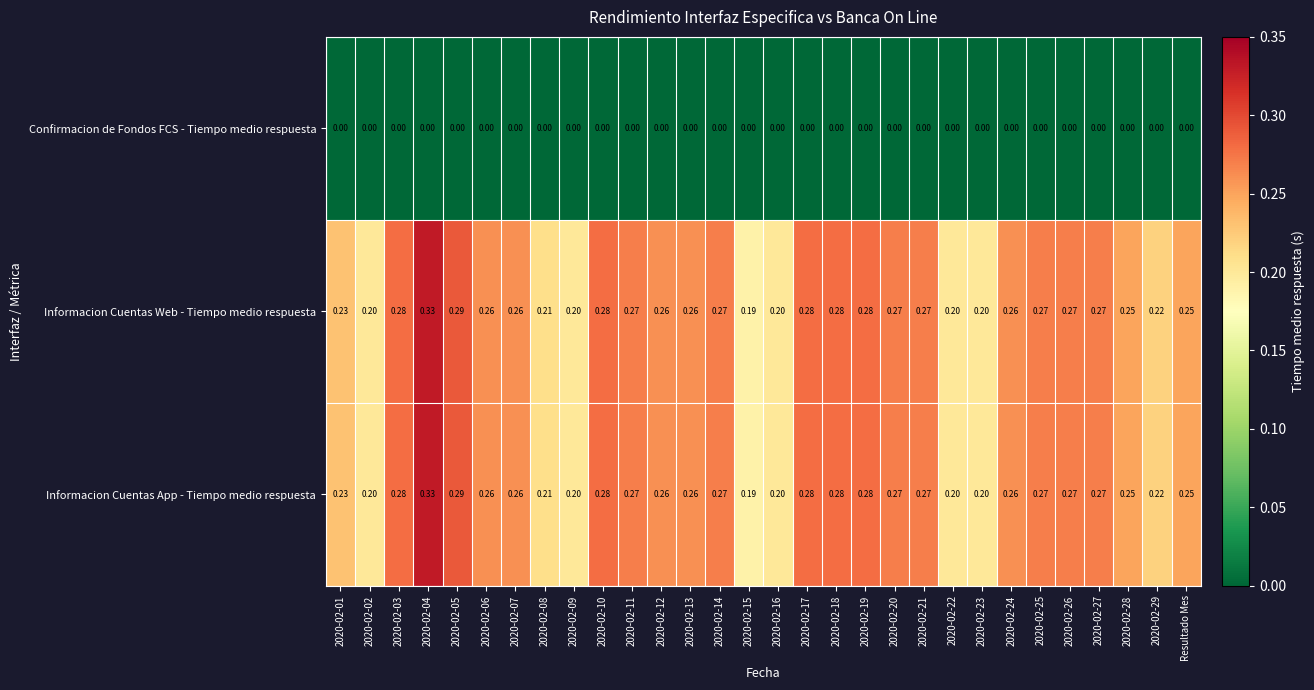

At which category is the sum across all series the highest?

2020-02-04